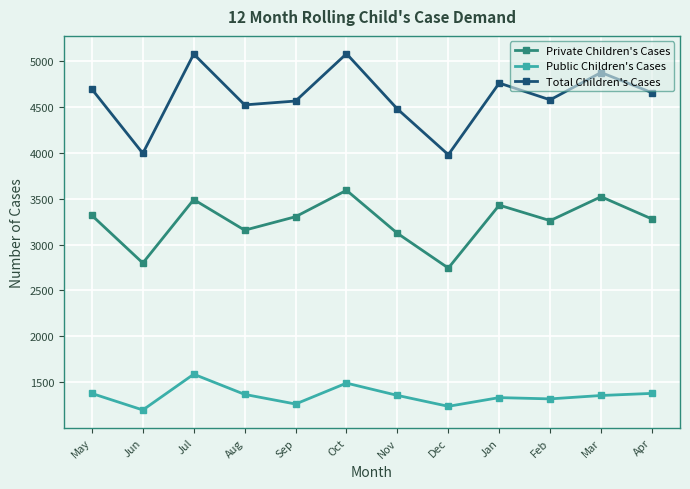

What is the maximum value for Total Children's Cases?

5080